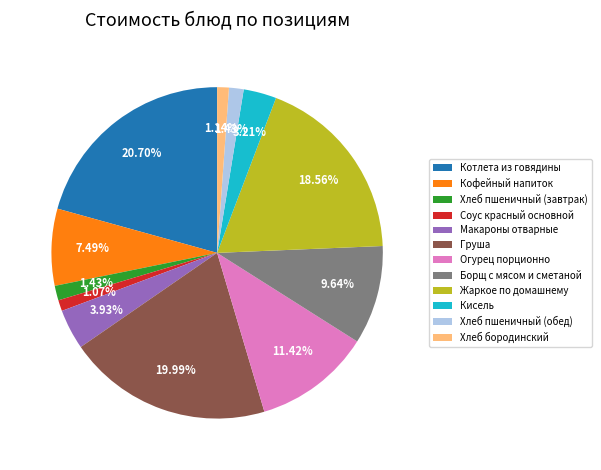

Does Котлета из говядины represent more than half of the total?

No